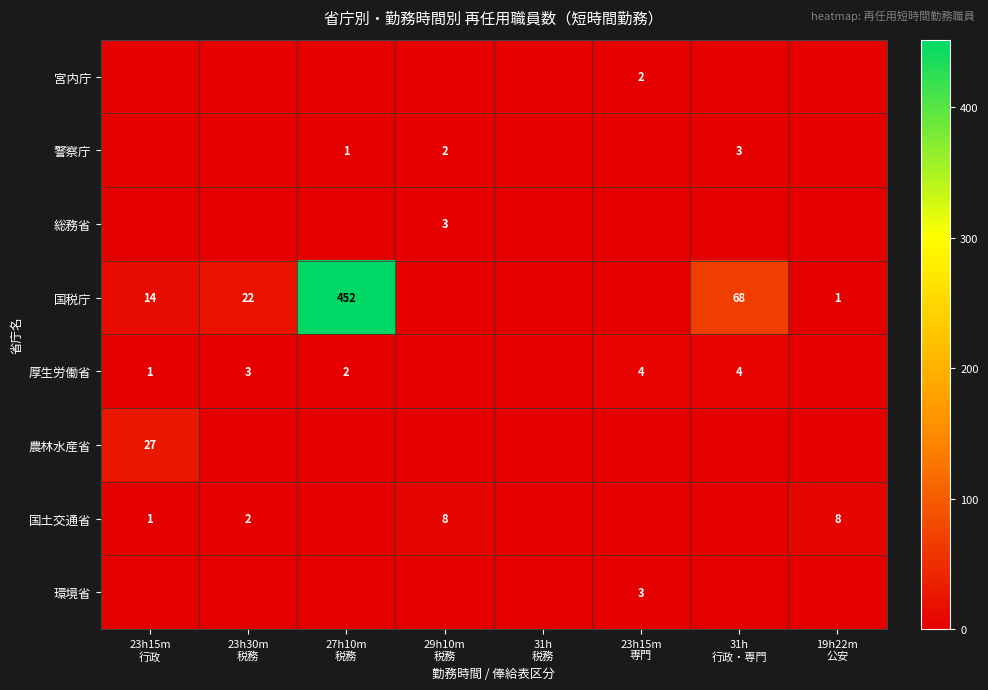

Which series changed the most between 27h10m 税務 and 19h22m 公安?

国税庁